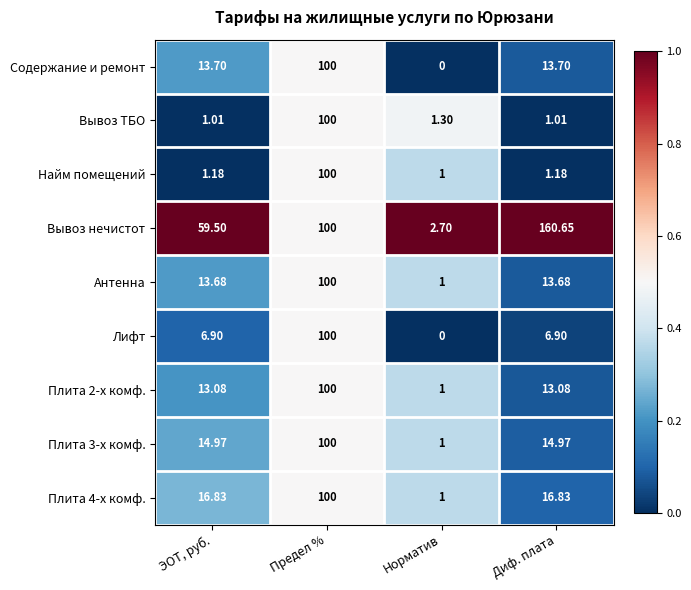

Which series has the largest range (max minus min)?

Вывоз нечистот